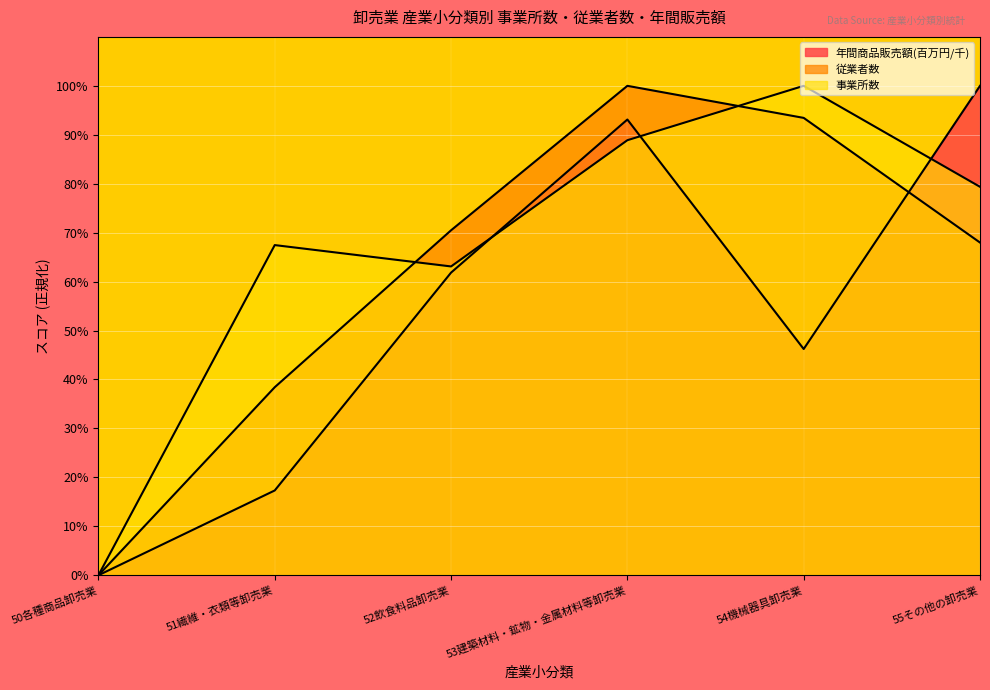

Where is the first local minimum for 年間商品販売額(百万円)?

54機械器具卸売業